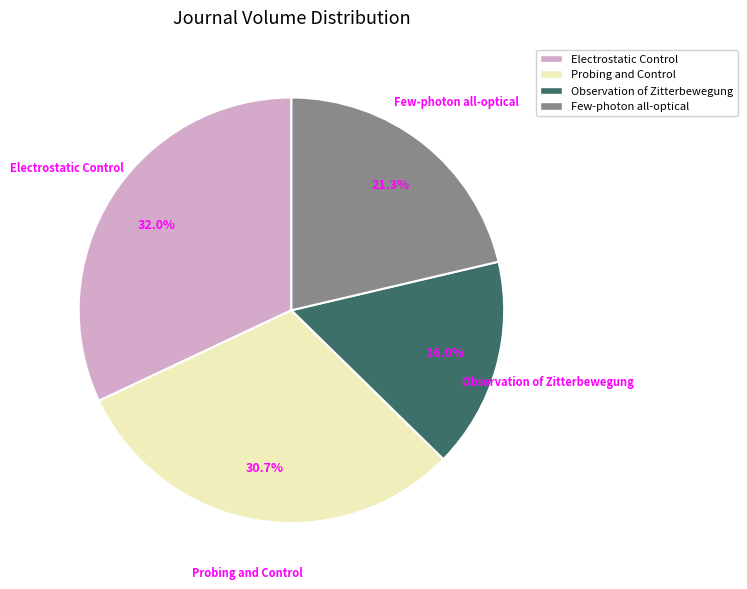

Approximately how many times larger is the value at Observation of Zitterbewegung compared to Probing and Control?

0.5